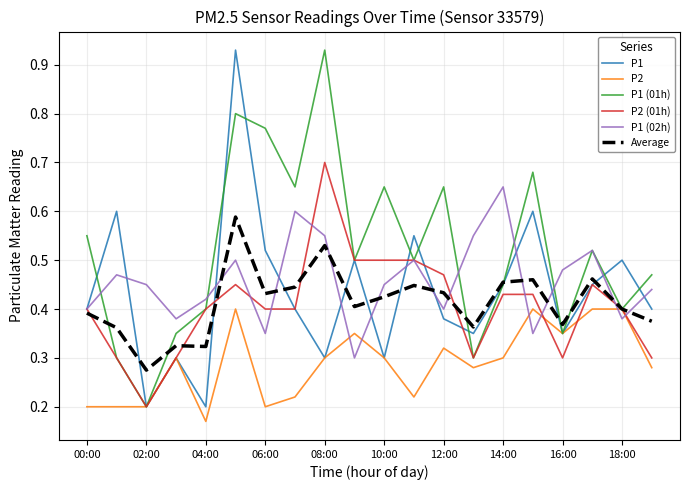

Which series has the largest total across all categories?

P1 (01h)